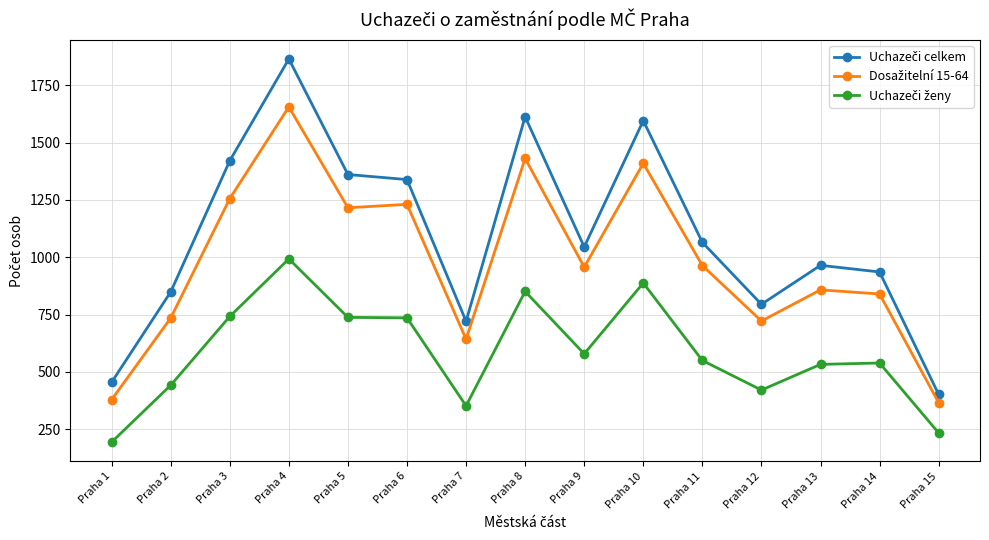

What is the difference between the highest and lowest values at Praha 11?

515